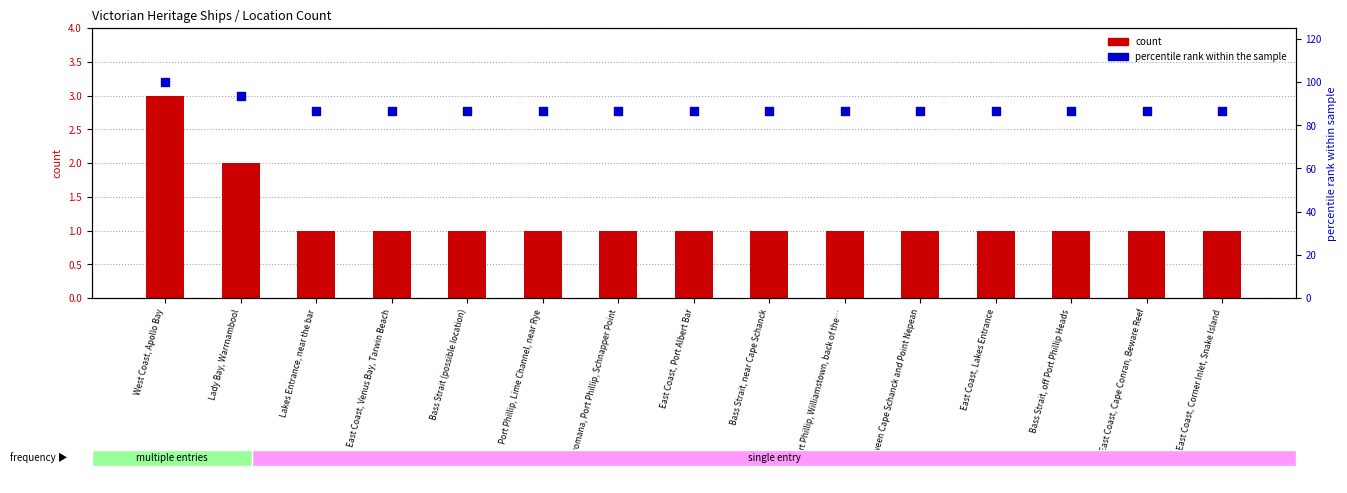

What are all the series names shown in the legend?

count, percentile rank